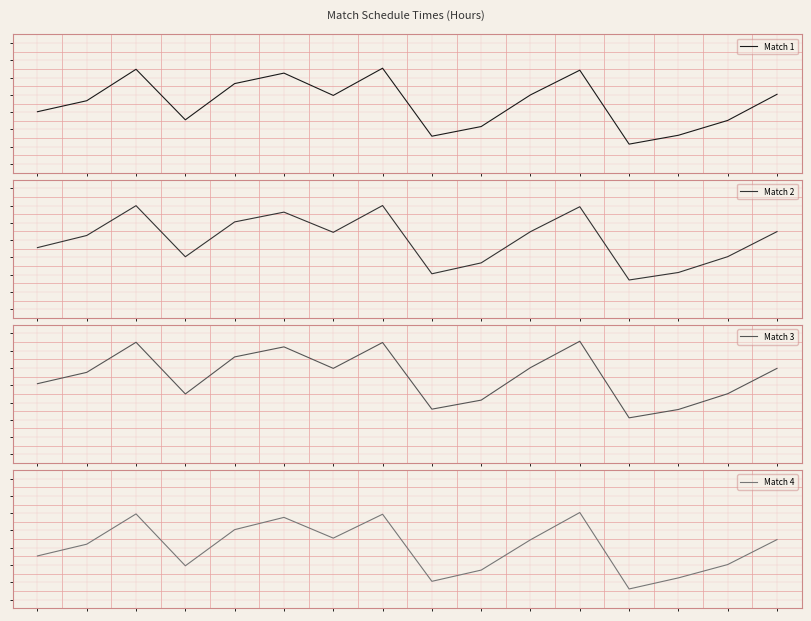

Where is the first local maximum for Match 1?

2